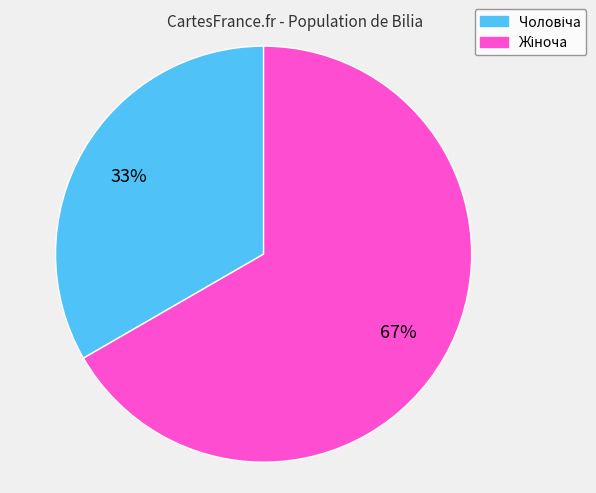

Does any single category account for the majority?

Yes